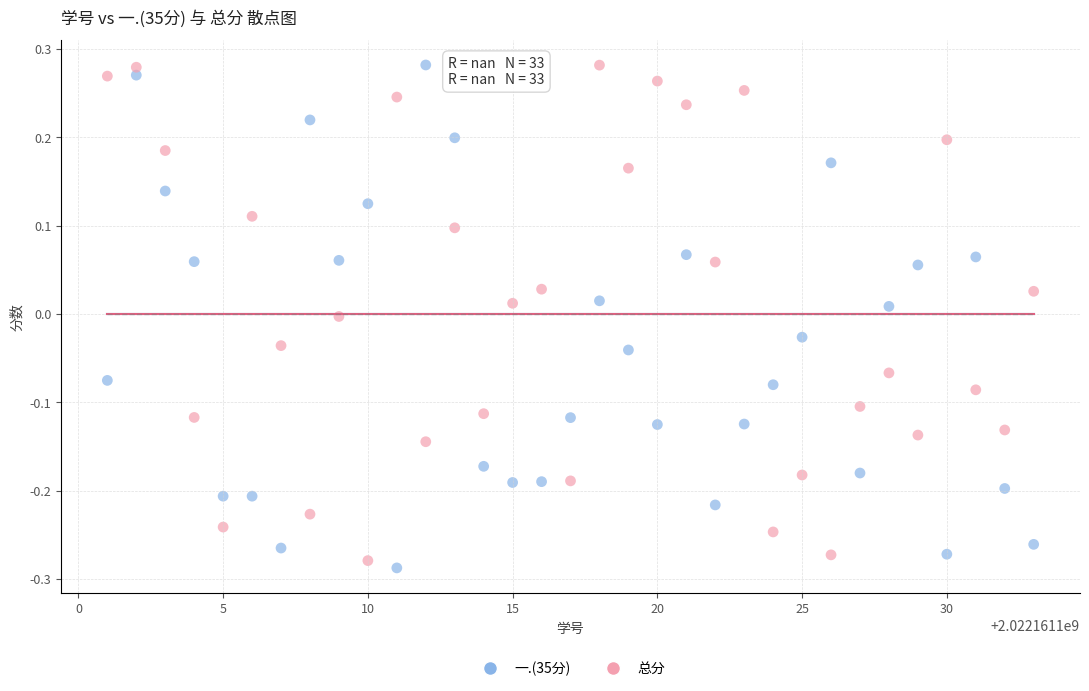

What is the X range (max minus min) for the scatter plot?

32.0